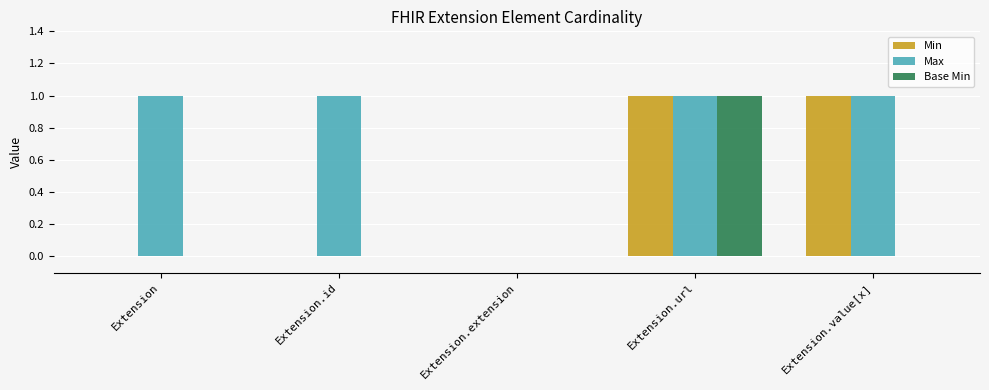

What is the sum of all Max values?

4